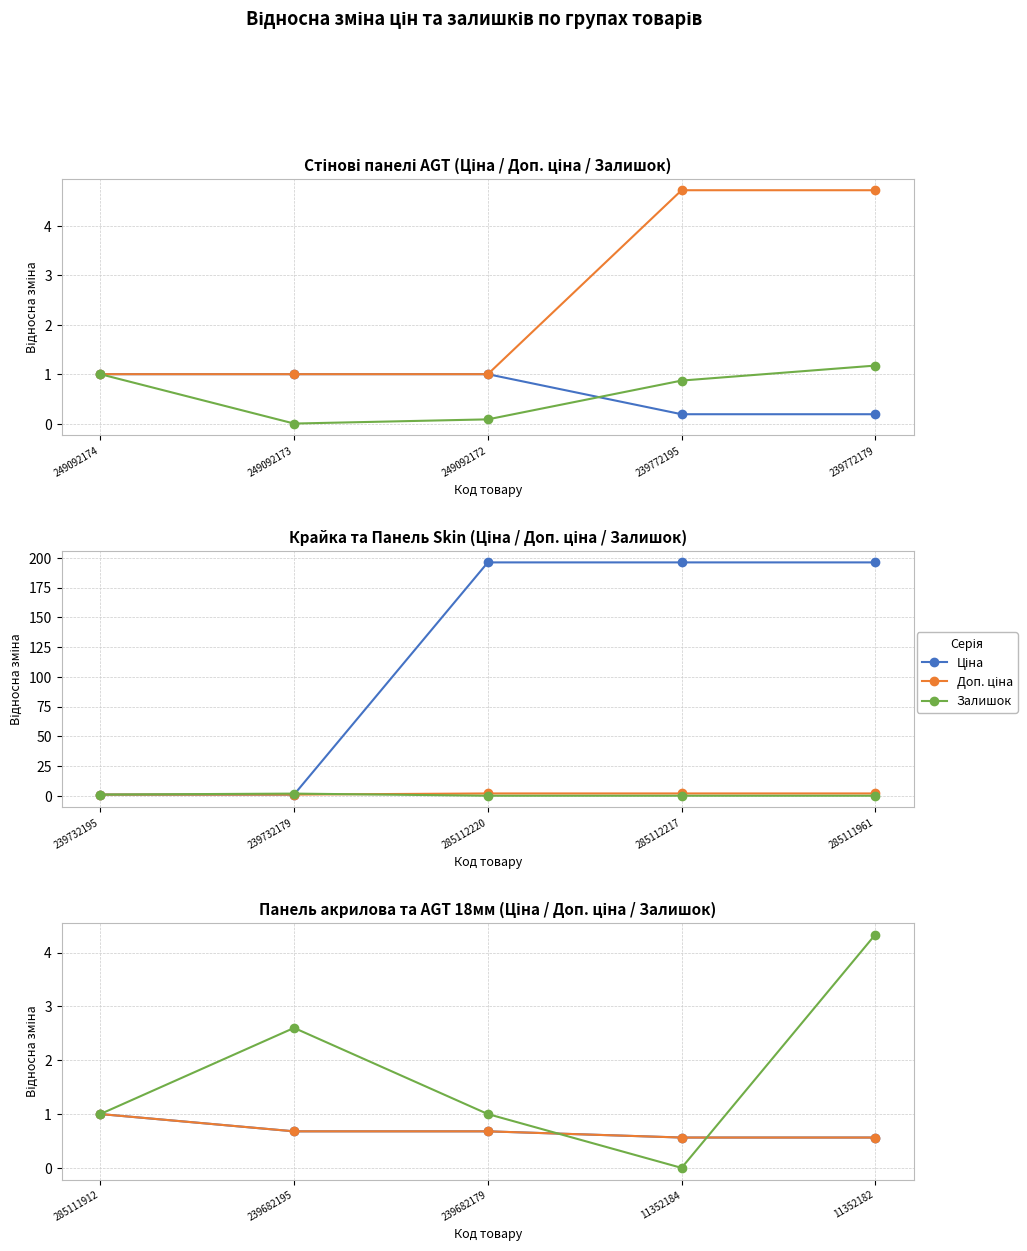

True or false: Доп. ціна has a value of 1.0 at 239682195.

False